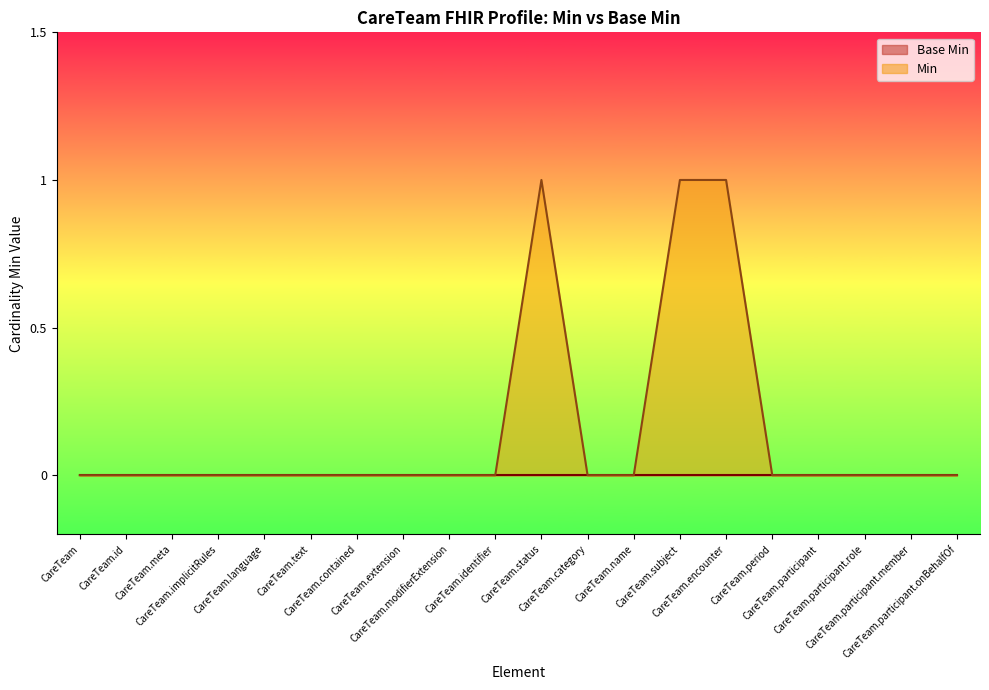

How many values are above zero?

3